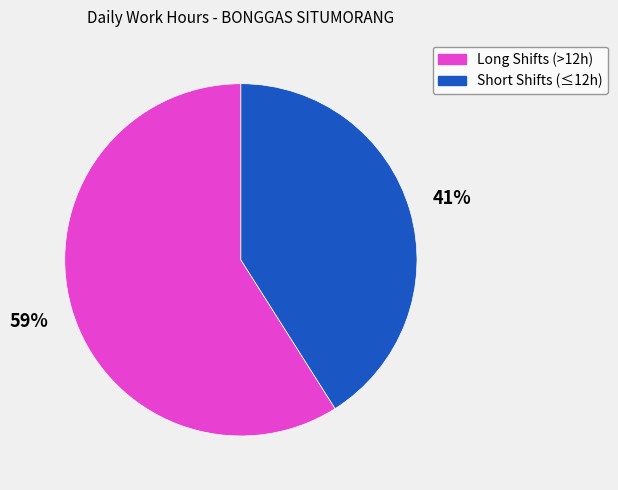

To the nearest percent, what is the average slice percentage?

50%